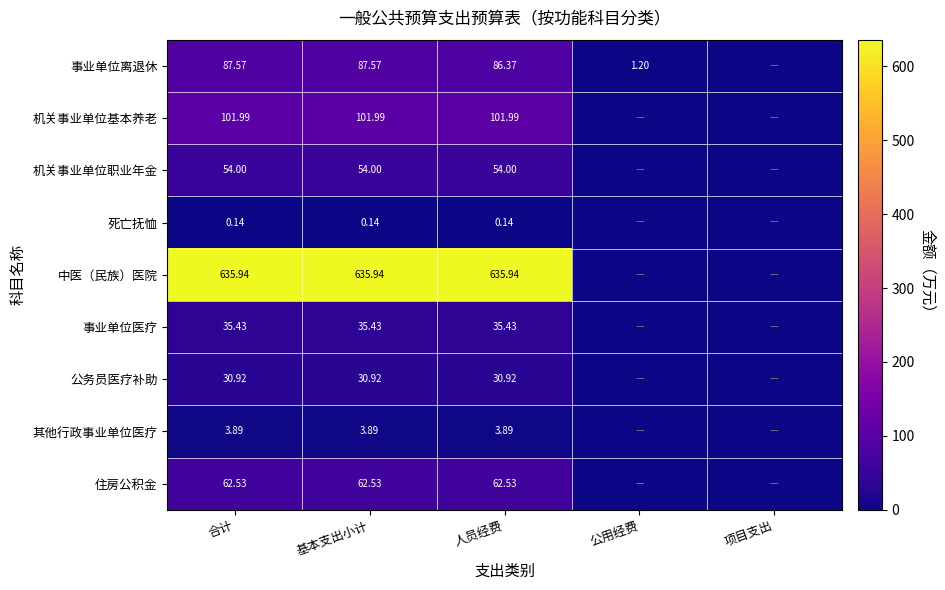

Rank the series at 合计 from lowest to highest value.

死亡抚恤, 其他行政事业单位医疗, 公务员医疗补助, 事业单位医疗, 机关事业单位职业年金, 住房公积金, 事业单位离退休, 机关事业单位基本养老, 中医（民族）医院